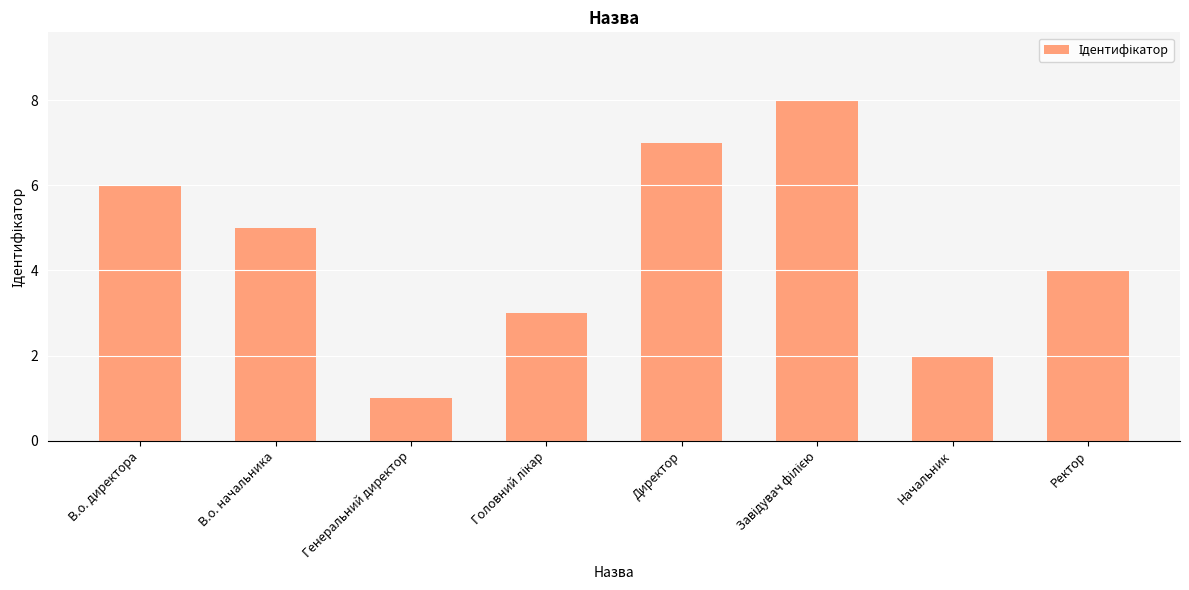

What is the label of the 5th bar from the left?

Директор